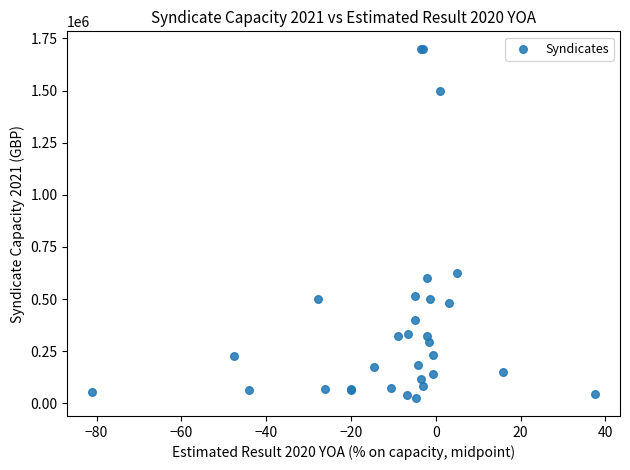

What Y value in the scatter plot is closest to 861625?

624853.8